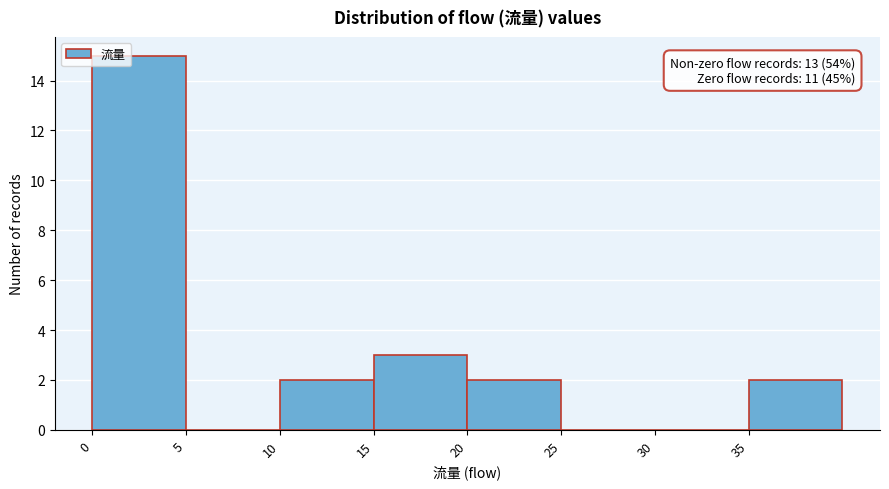

Over which range of the x-axis is the bar tallest?

0 to 5